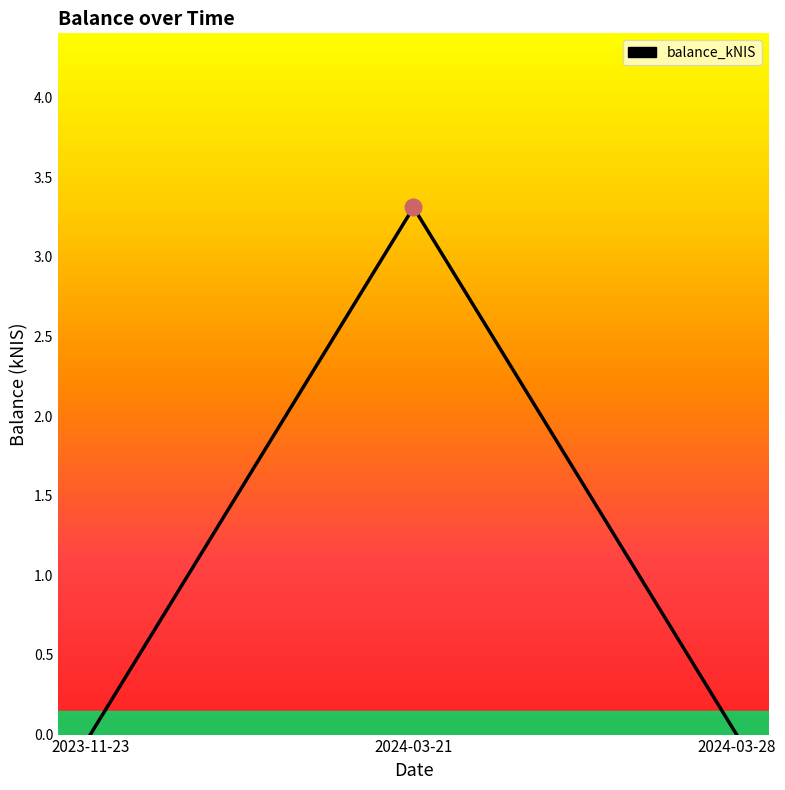

The value at 2024-03-28 is 0.0. True or false?

True